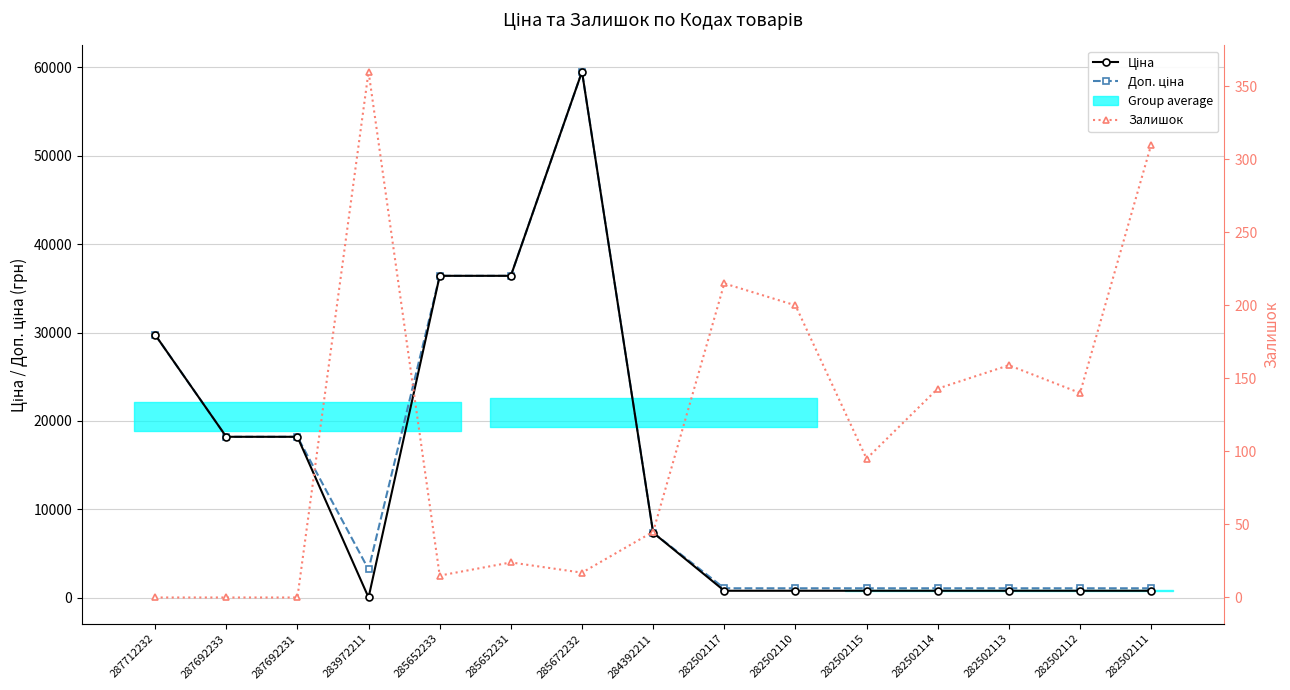

What is the average value of the Доп. ціна series?

14443.0